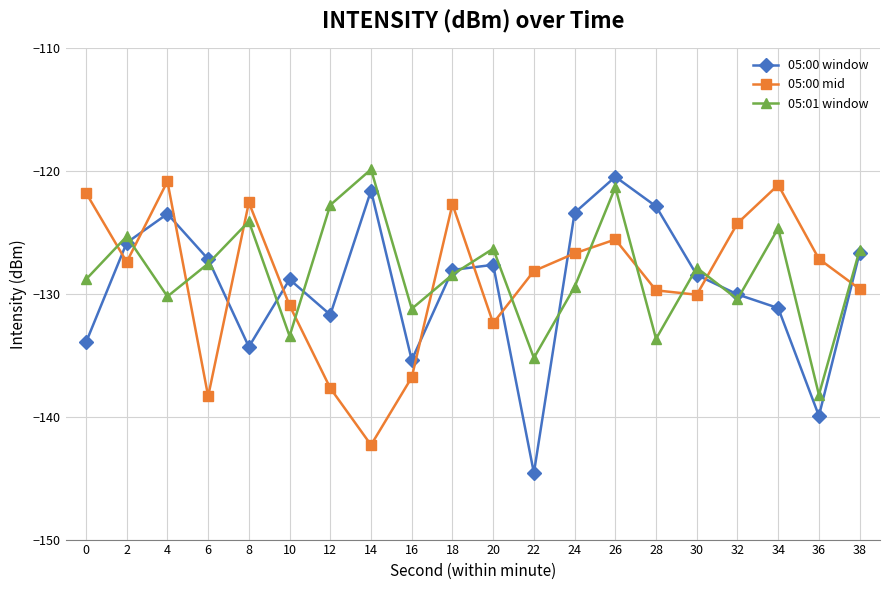

Where is the first local maximum for 05:00 window?

4